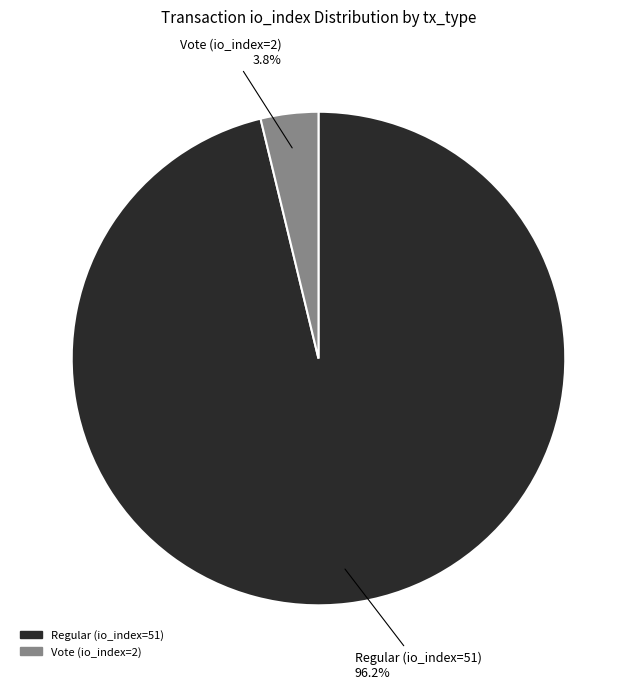

To the nearest percent, what is the combined percentage of Regular (io_index=51) and Vote (io_index=2)?

100%